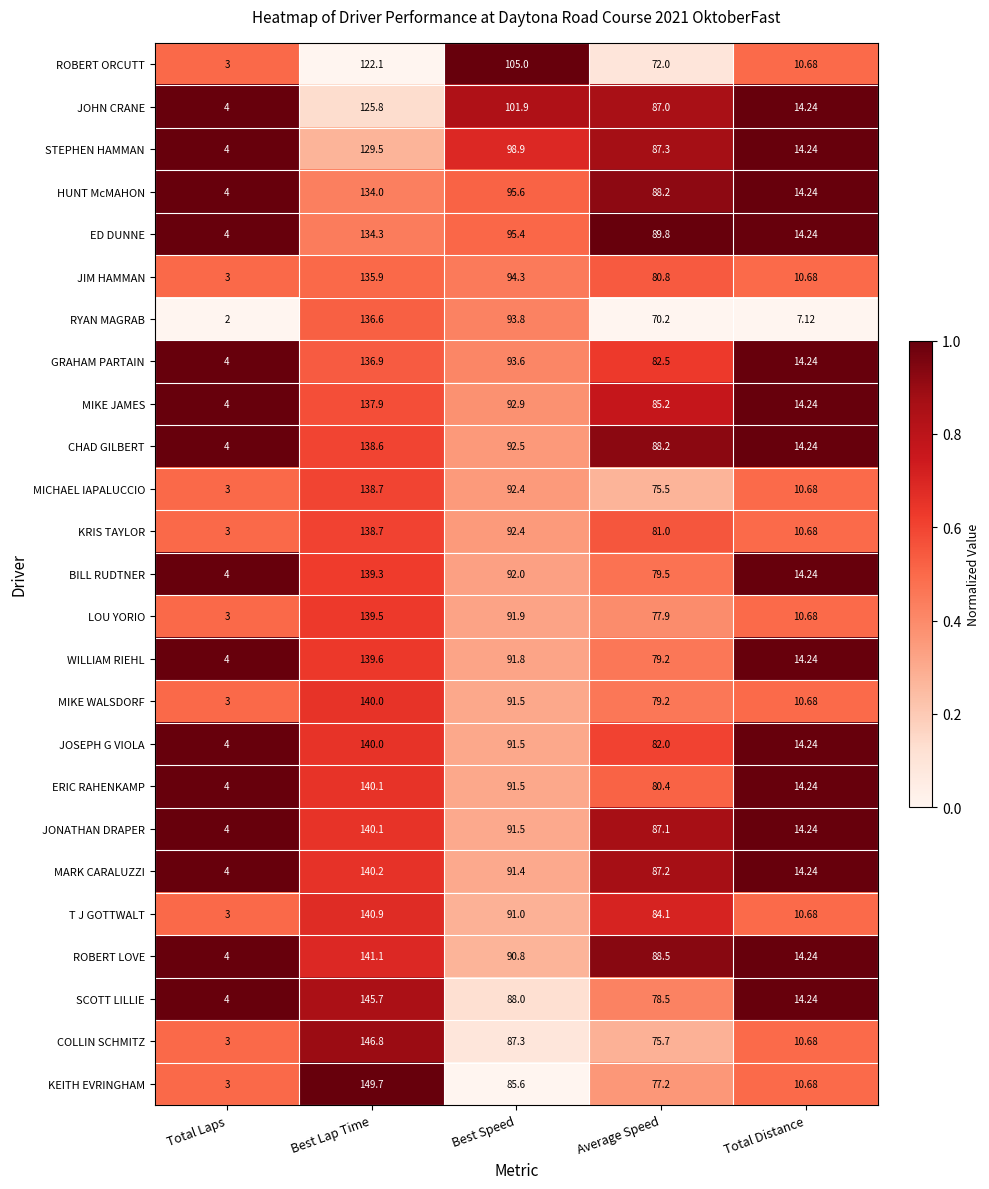

At which category is the sum across all series the highest?

Best Lap Time